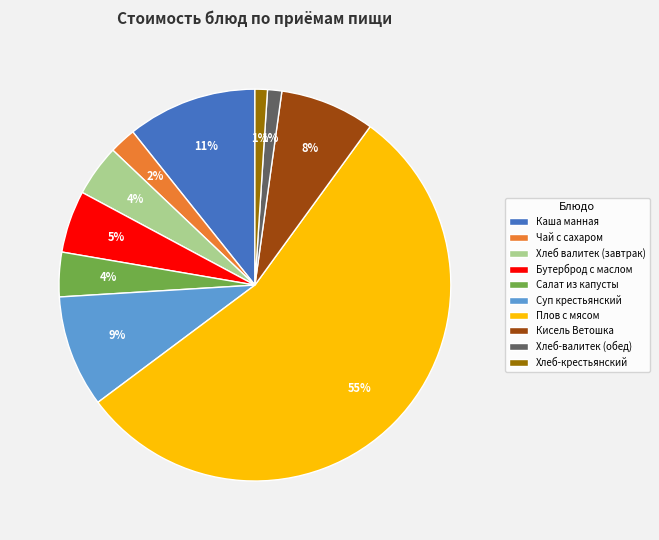

Is the sum of Бутерброд с маслом and Хлеб-крестьянский greater than half?

No